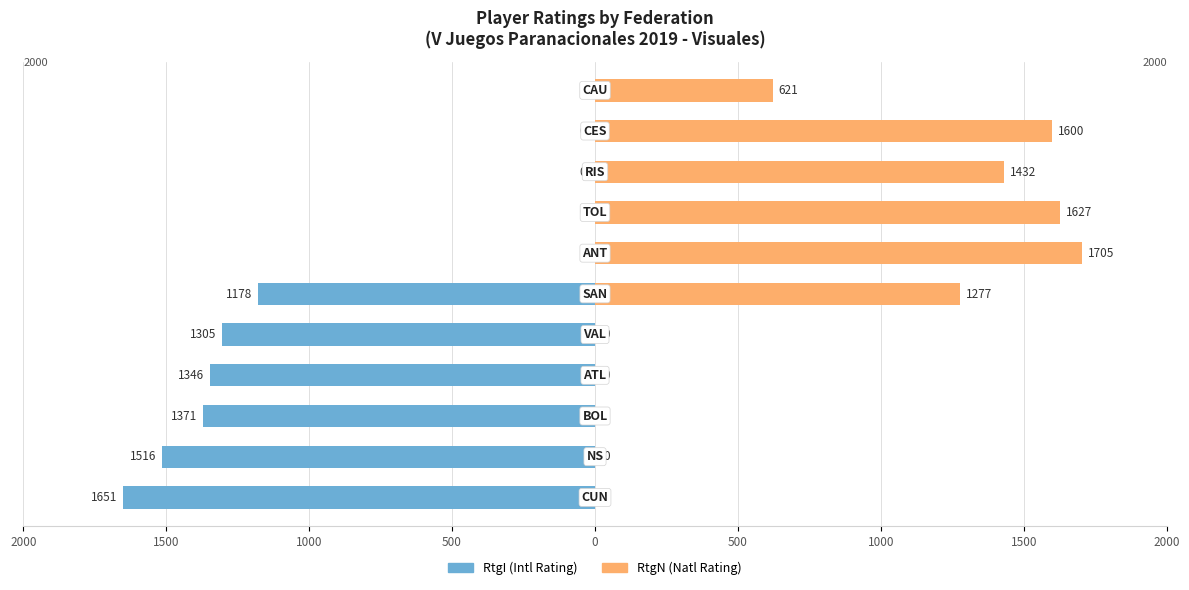

What are all the series names shown in the legend?

RtgI (Intl Rating), RtgN (Natl Rating)